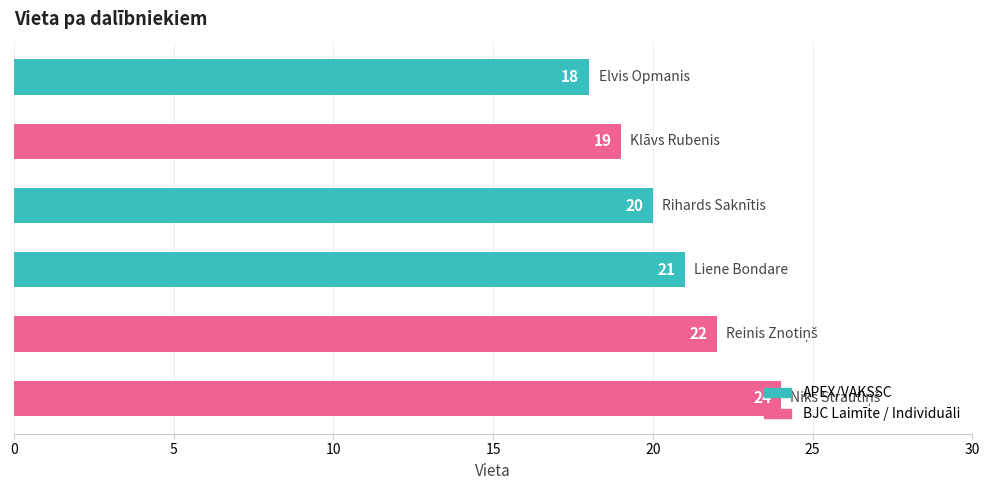

How many values are between 19 and 22?

4